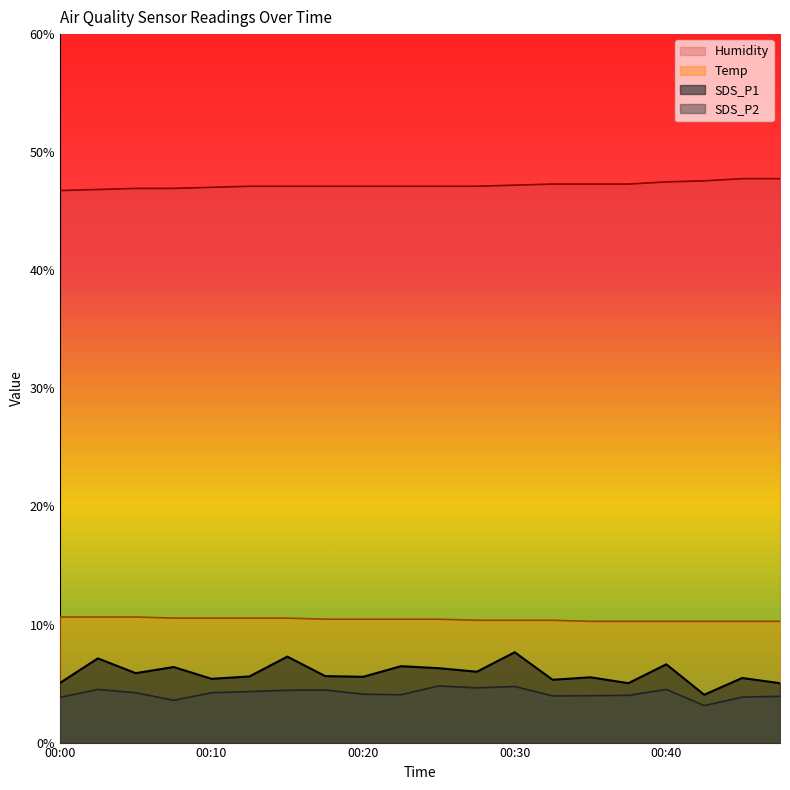

Reading left to right, list all the values displayed in this chart.

SDS_P1: 00:00=5.0	00:03=7.1	00:05=5.9	00:08=6.4	00:10=5.4	00:13=5.6	00:15=7.3	00:18=5.6	00:20=5.6	00:23=6.5	00:25=6.3	00:28=6.0	00:30=7.7	00:33=5.3	00:35=5.5	00:38=5.0	00:40=6.6	00:43=4.0	00:45=5.5	00:47=5.0
SDS_P2: 00:00=3.8	00:03=4.5	00:05=4.2	00:08=3.6	00:10=4.2	00:13=4.3	00:15=4.4	00:18=4.5	00:20=4.1	00:23=4.0	00:25=4.8	00:28=4.6	00:30=4.8	00:33=4.0	00:35=4.0	00:38=4.0	00:40=4.5	00:43=3.1	00:45=3.9	00:47=3.9
Temp: 00:00=10.6	00:03=10.6	00:05=10.6	00:08=10.5	00:10=10.5	00:13=10.5	00:15=10.5	00:18=10.4	00:20=10.4	00:23=10.4	00:25=10.4	00:28=10.4	00:30=10.4	00:33=10.4	00:35=10.3	00:38=10.3	00:40=10.3	00:43=10.3	00:45=10.3	00:47=10.3
Humidity: 00:00=46.8	00:03=46.8	00:05=46.9	00:08=46.9	00:10=47.0	00:13=47.1	00:15=47.1	00:18=47.1	00:20=47.1	00:23=47.1	00:25=47.1	00:28=47.1	00:30=47.2	00:33=47.3	00:35=47.3	00:38=47.3	00:40=47.5	00:43=47.6	00:45=47.8	00:47=47.8